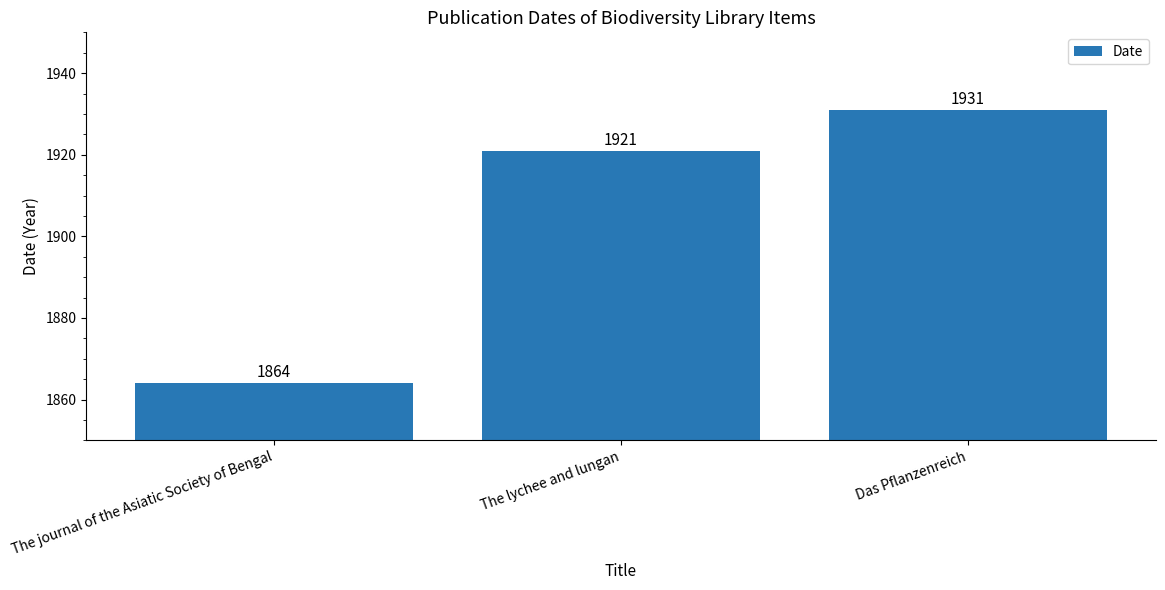

What position from the right is The lychee and lungan?

2